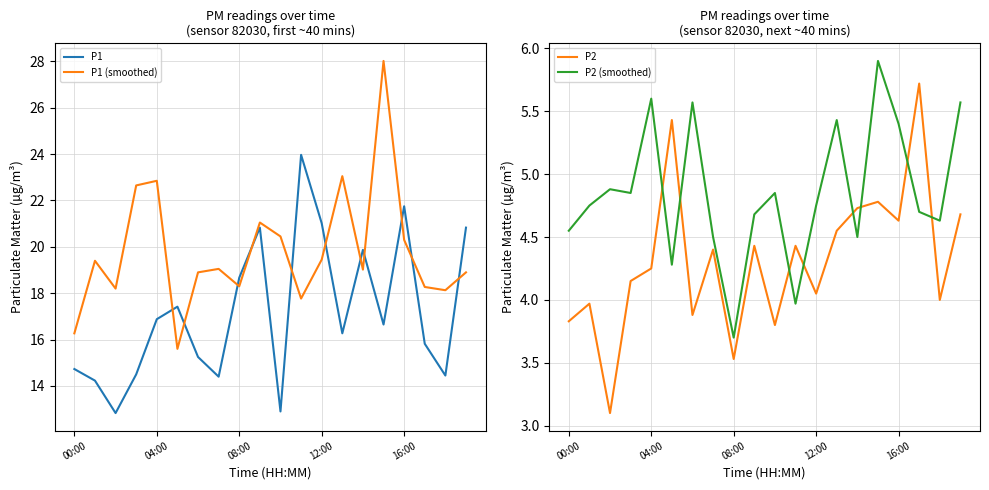

How many distinct data groups are displayed?

4